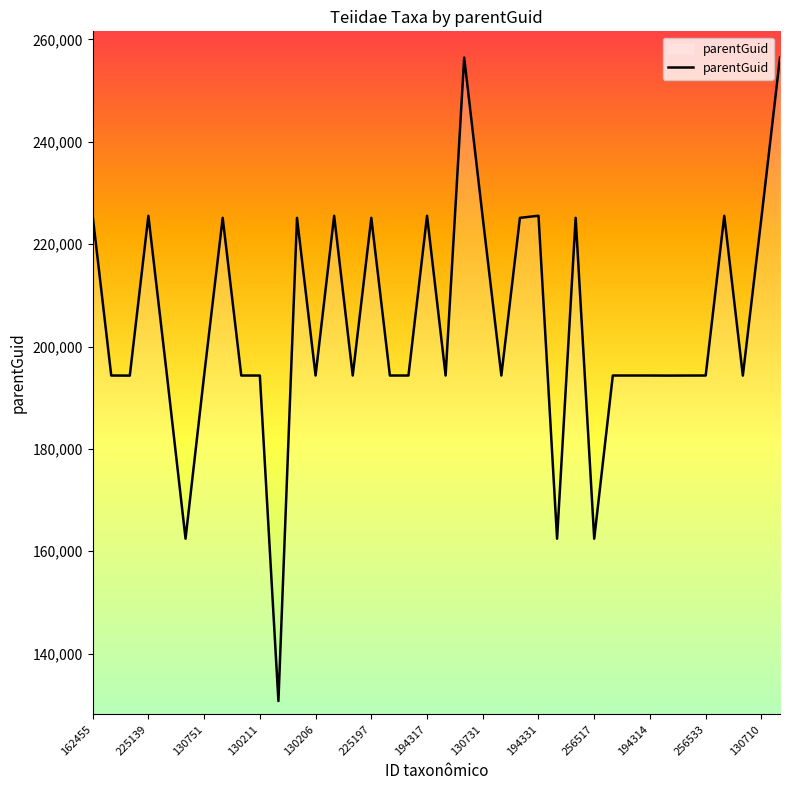

What is the minimum value shown in the chart?

130748